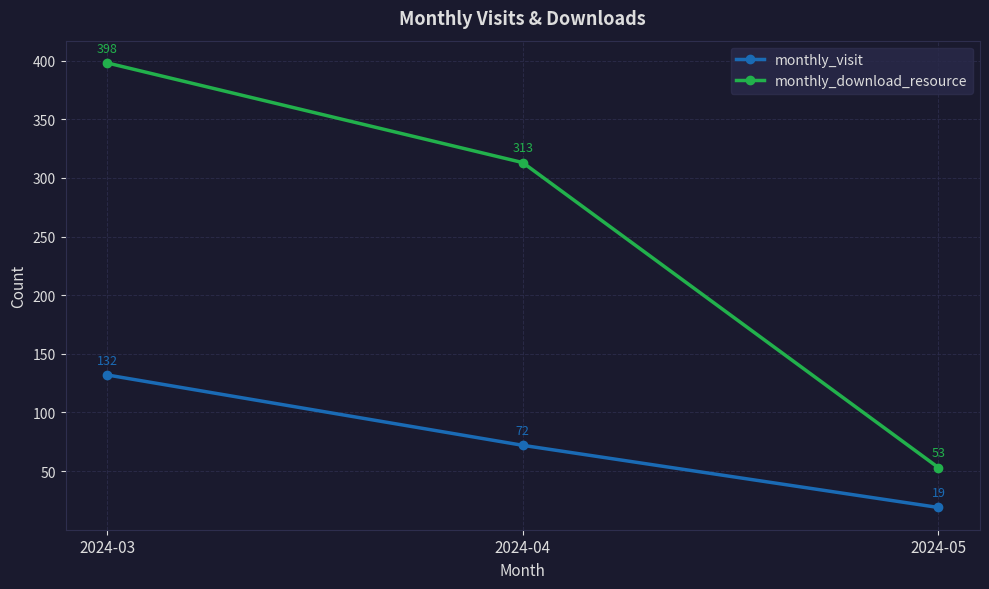

Reading right to left, transcribe all the data shown in this chart.

monthly_visit: 19	72	132
monthly_download_resource: 53	313	398